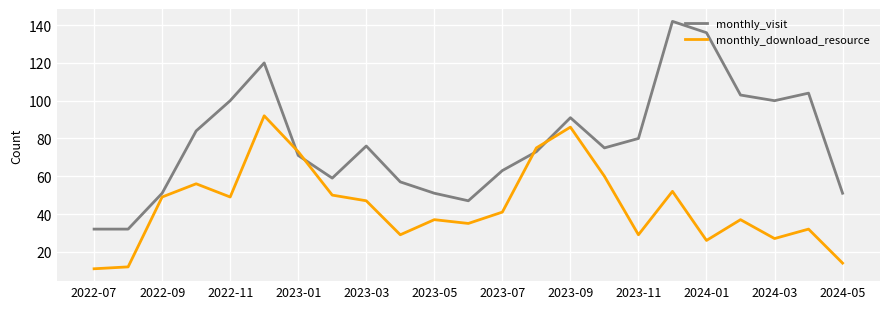

Which series has the largest total across all categories?

monthly_visit